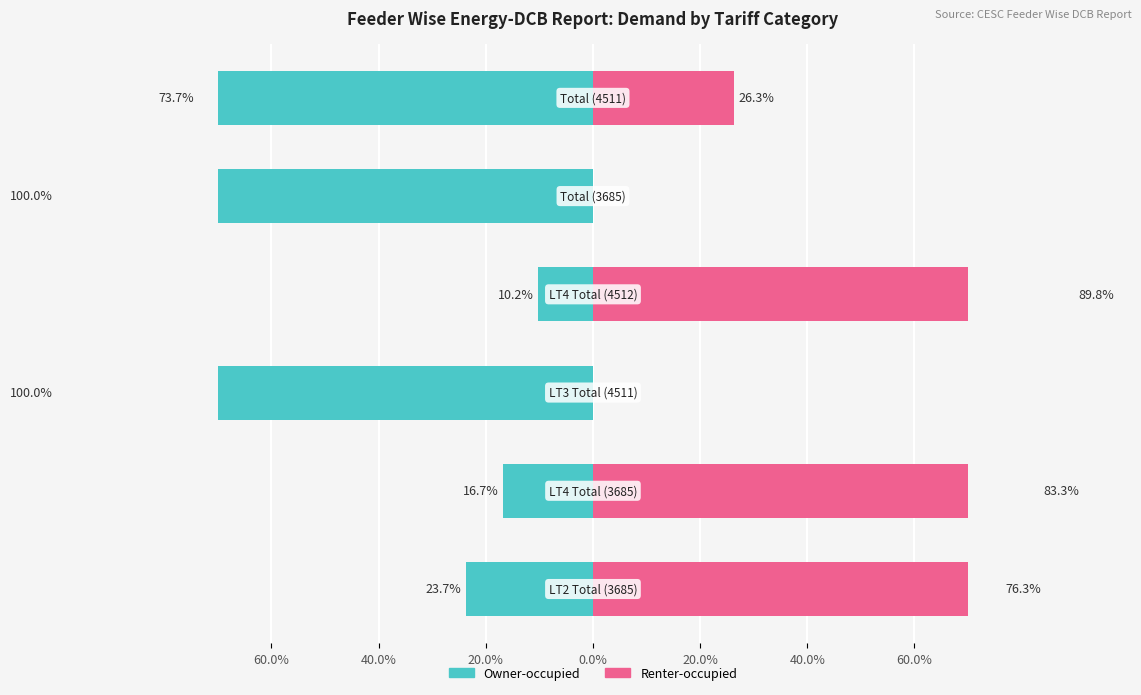

What is the difference between the Renter-occupied values at 40.0% and 20.0%?

26.3